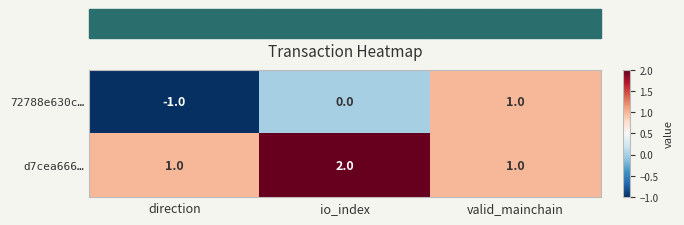

Which category has the lowest value across all series?

direction